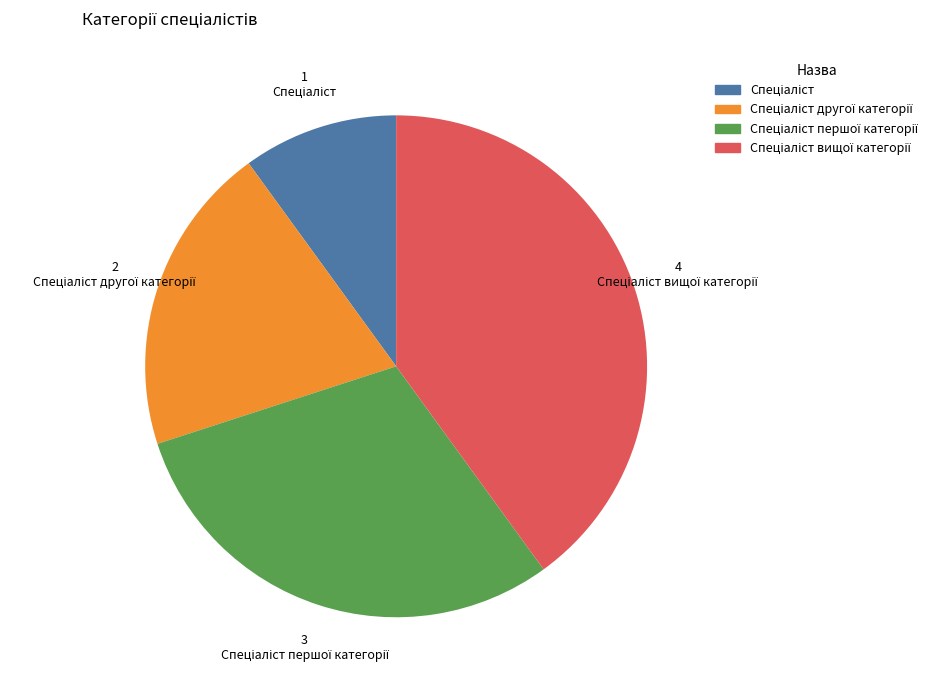

Does any single category account for the majority?

No